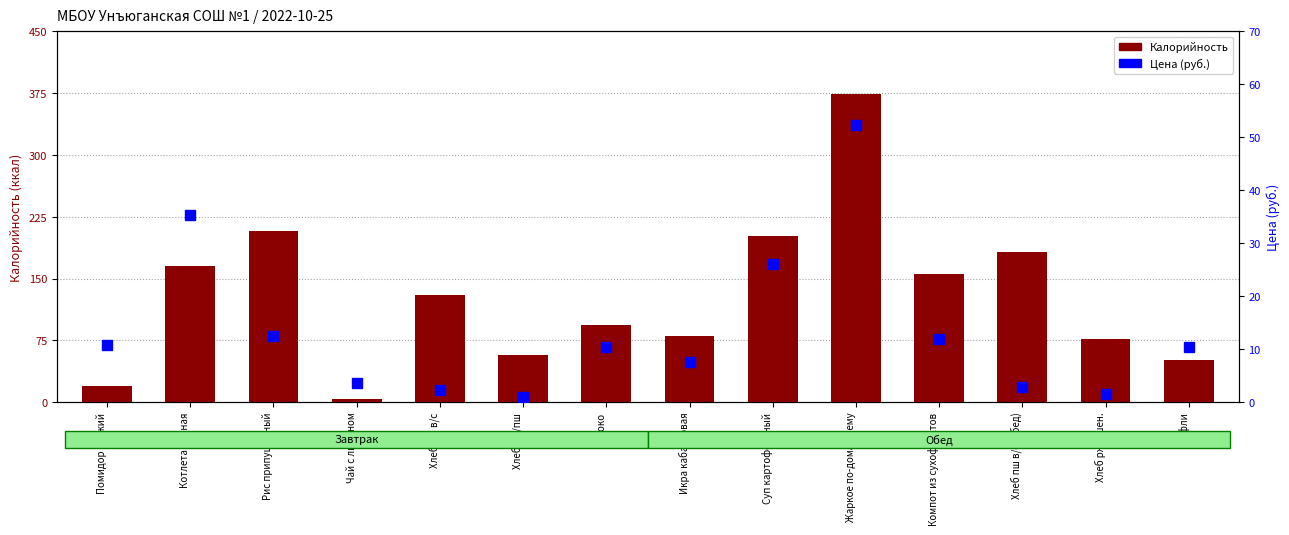

List the labels in order of Цена (руб.) value, largest first.

Жаркое по-домашнему, Котлета мясная, Суп картофельный, Рис припущенный, Компот из сухофруктов, Помидор свежий, Яблоко, Вафли, Икра кабачковая, Чай с лимоном, Хлеб пш в/с (обед), Хлеб пш в/с, Хлеб рж-пшен., Хлеб рж/пш